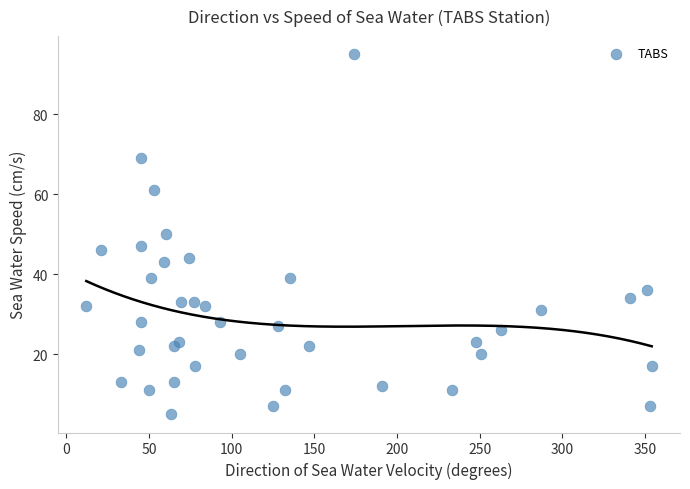

What is the range of Y values (max minus min)?

90.0